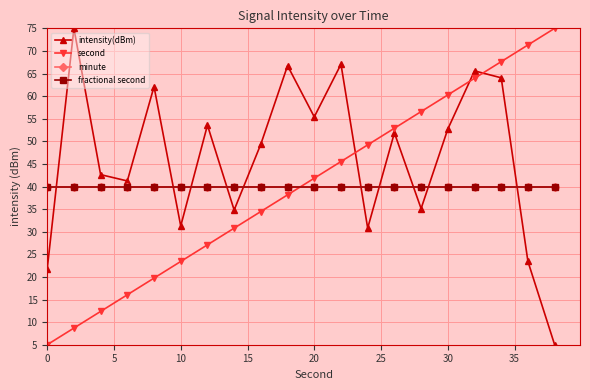

What is the average value of the fractional second series?

40.0